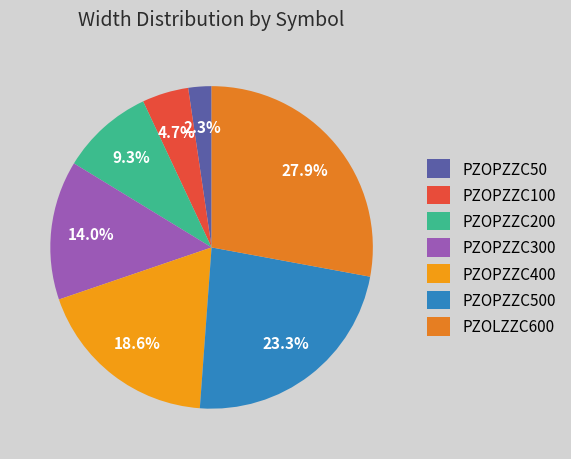

To the nearest percent, what percentage of the pie is PZOPZZC500?

23%